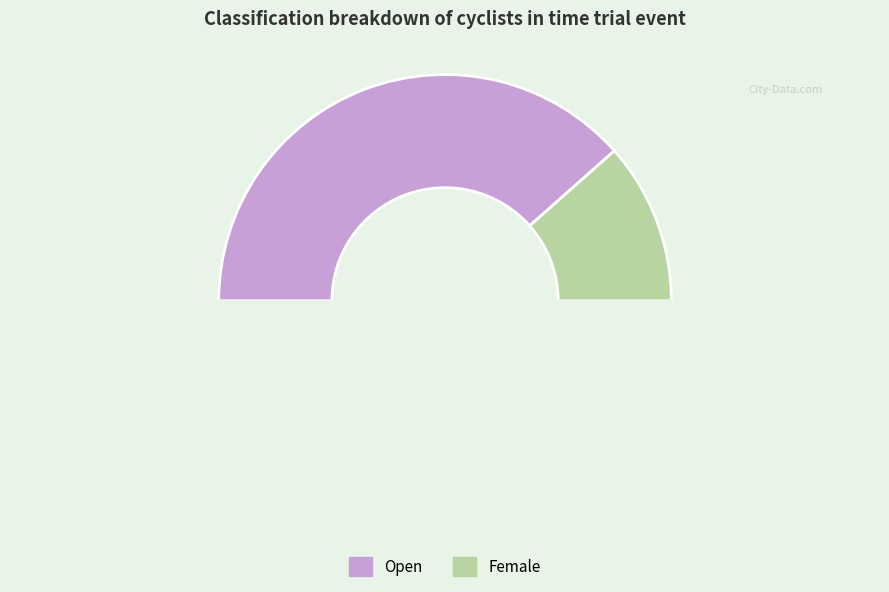

Which slice is the largest?

Open